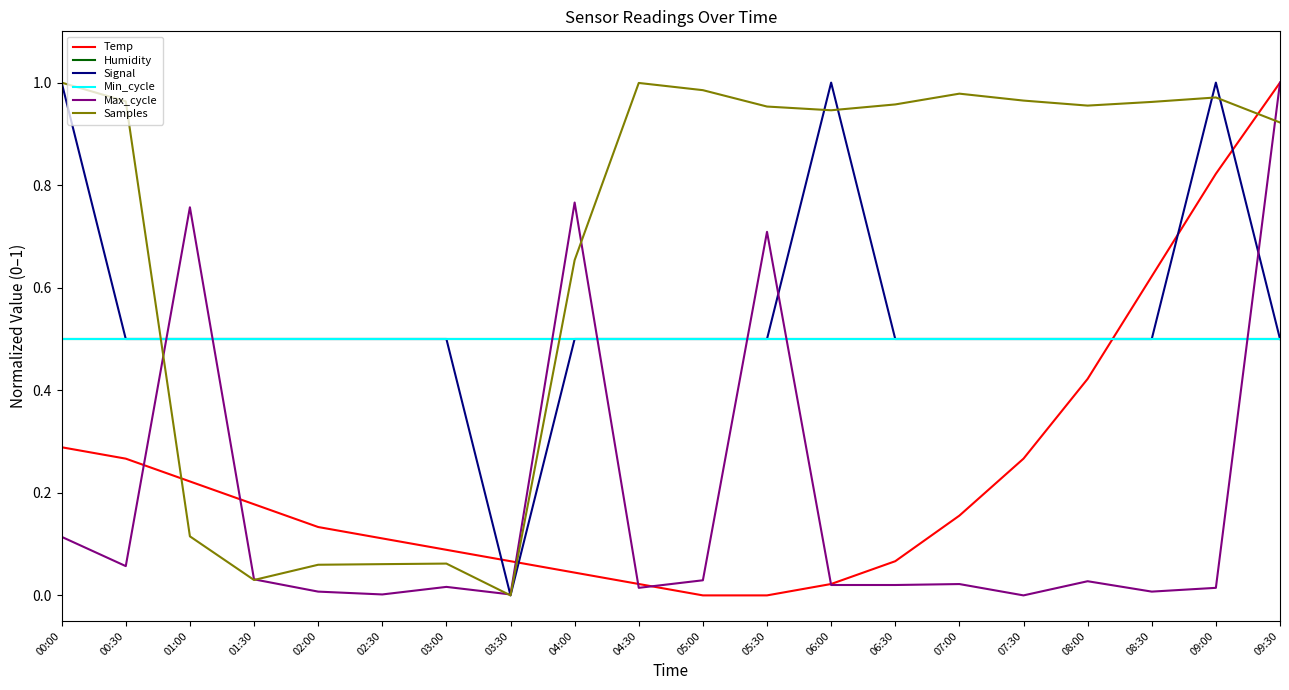

The Max_cycle series shows 0.0 at 08:30. True or false?

False